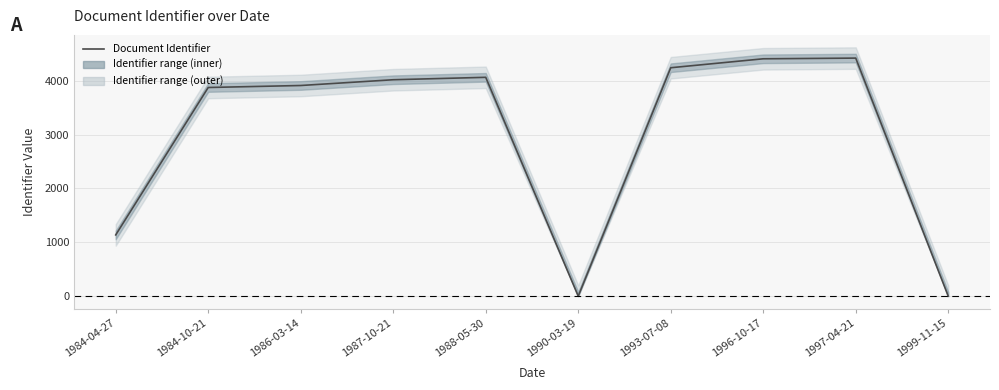

How many categories are shown in the chart?

10